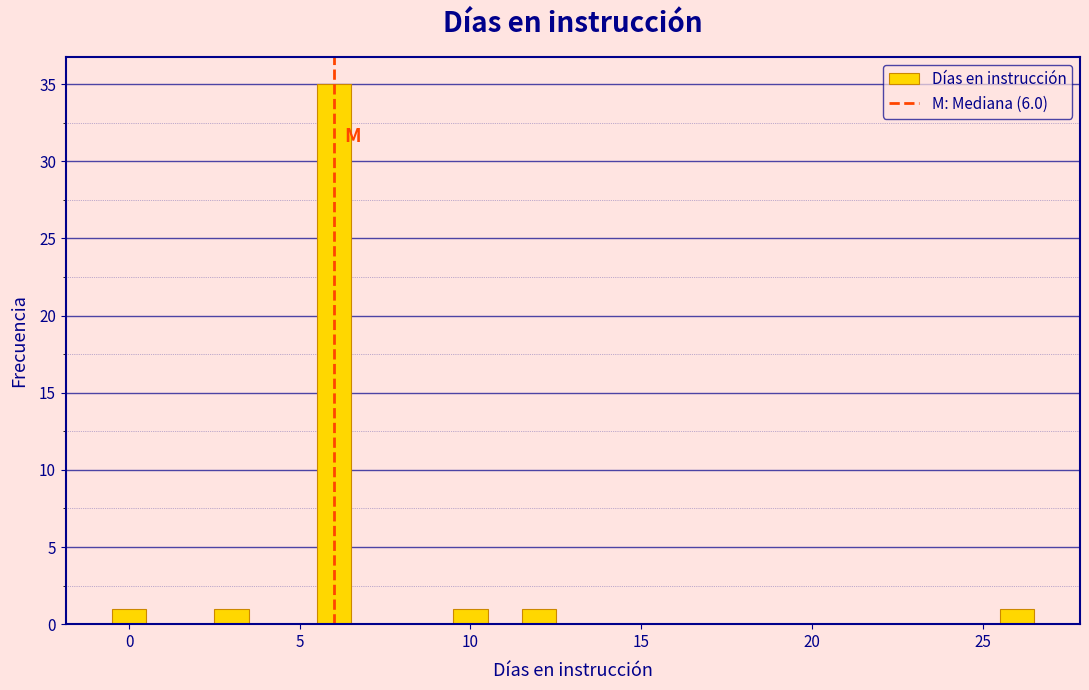

Read against the x-axis, roughly where is the centre of the tallest bar?

6.0